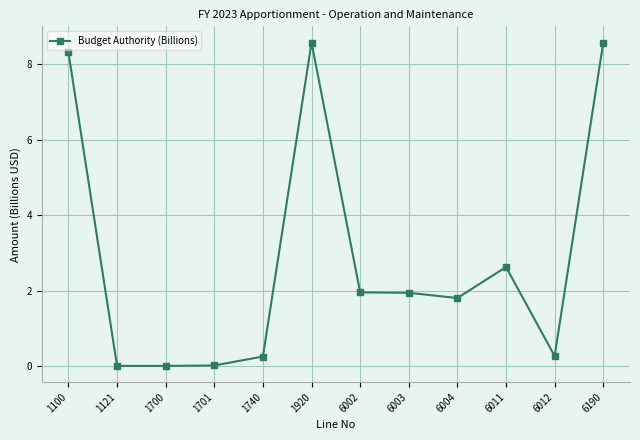

What is the value of the 7th point from the left?

2.0